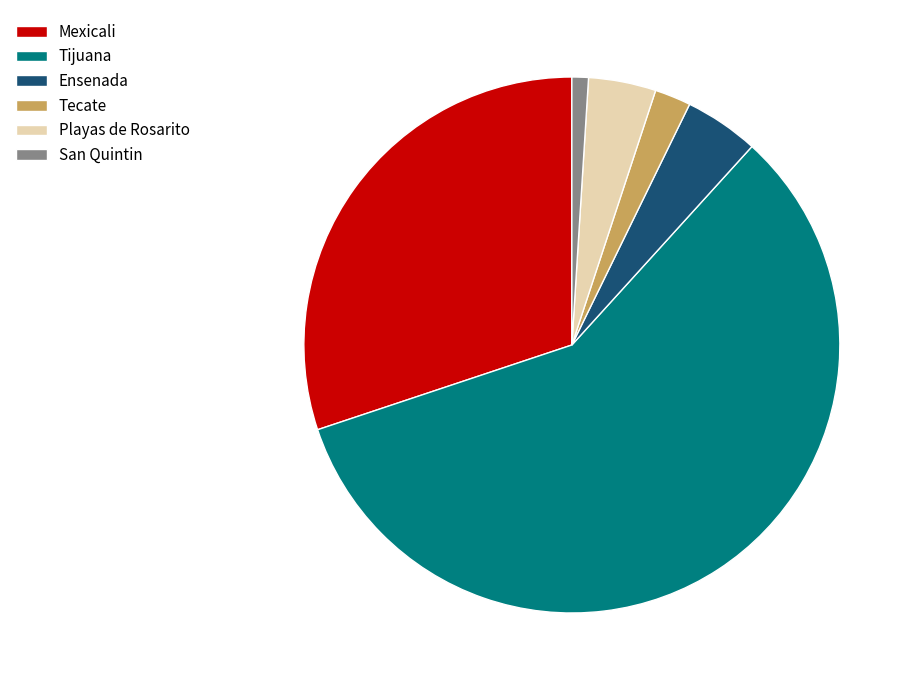

Between Tijuana and Tecate, which is larger?

Tijuana